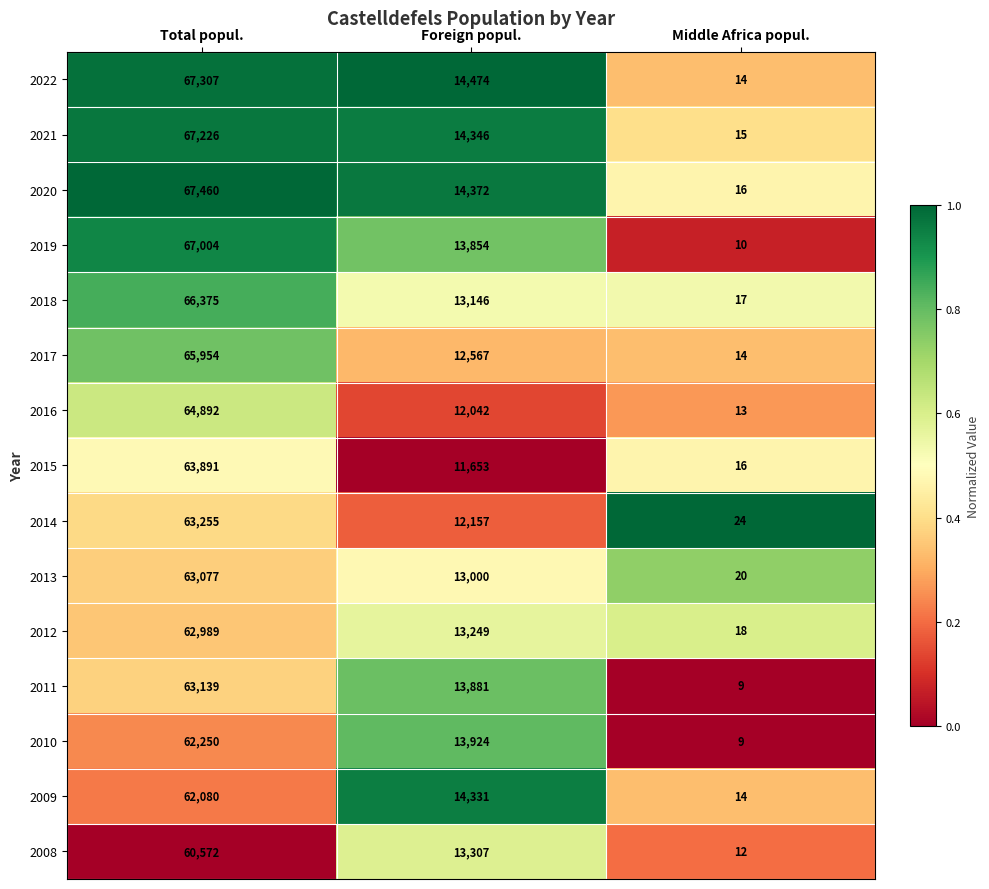

The value of 2017 at Foreign popul. is 3013. True or false?

False